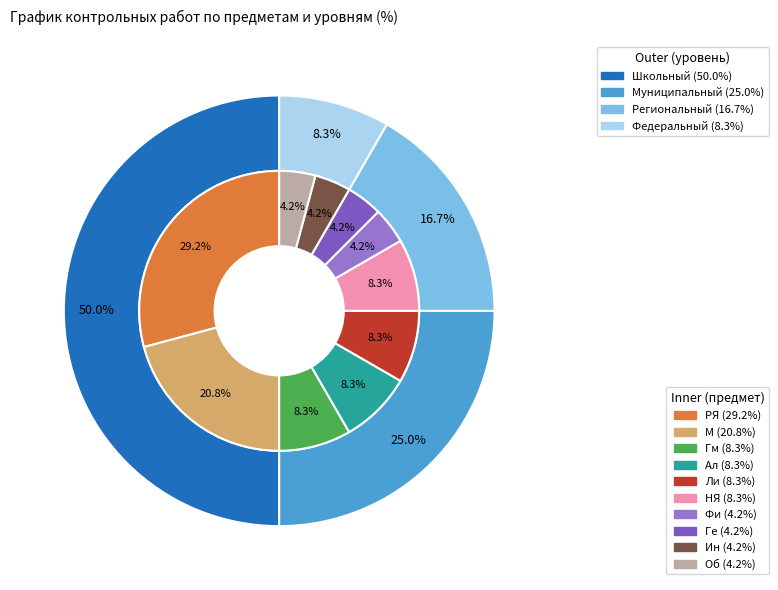

True or false: Фи accounts for 1% of the total.

False